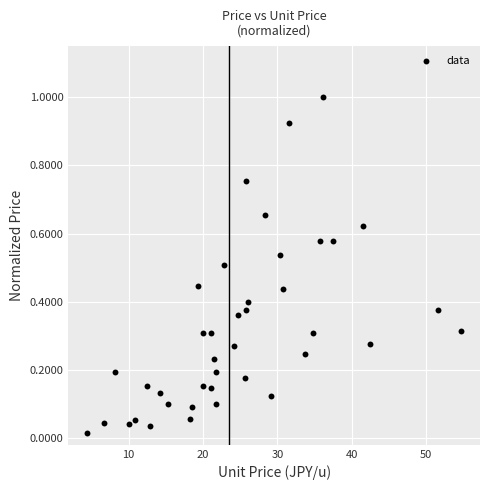

What is the range of Y values (max minus min)?

1.0